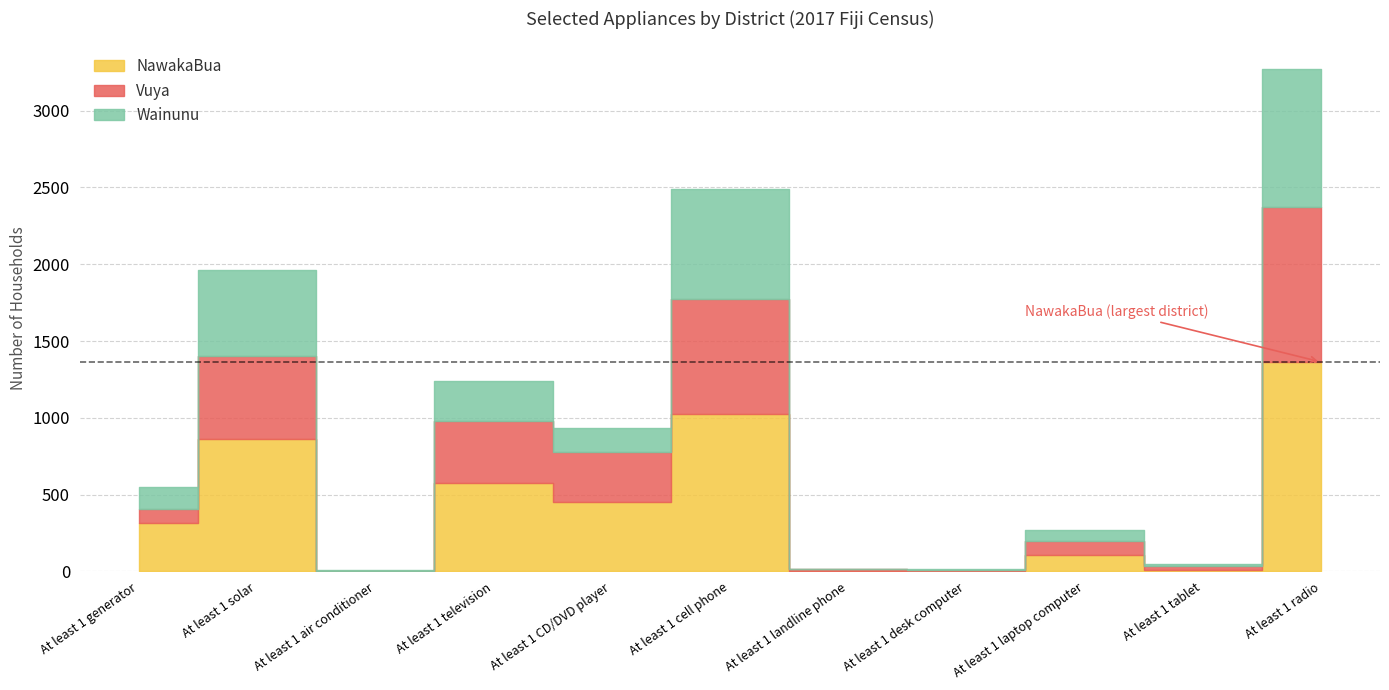

True or false: Wainunu and NawakaBua cross at least once.

True